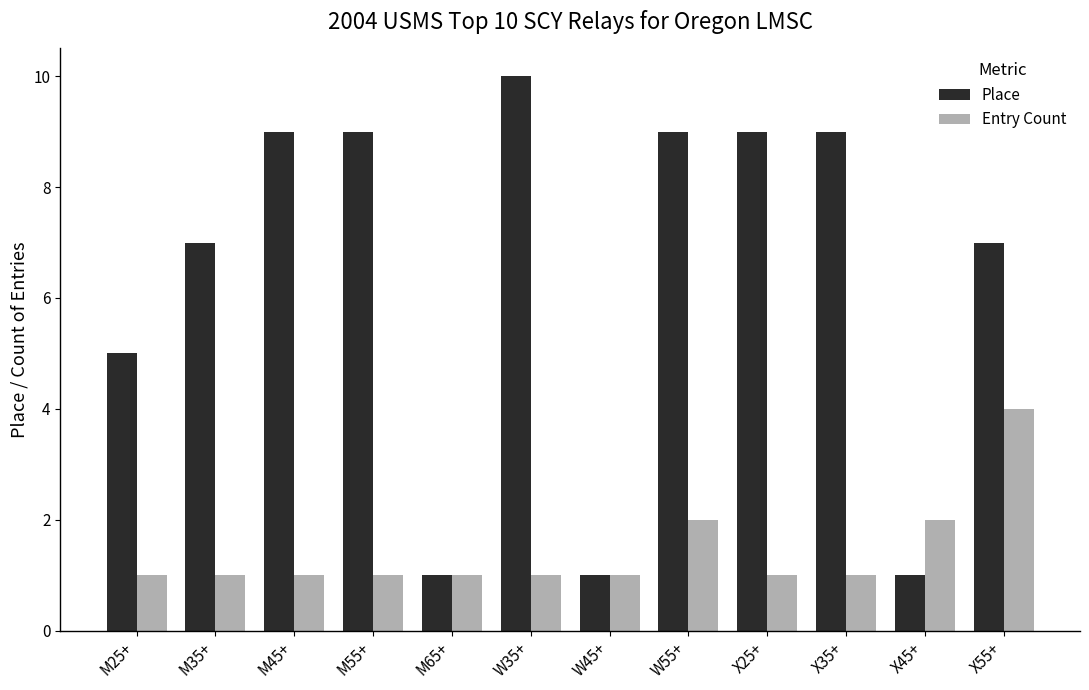

At how many categories does at least one series exceed 6?

8